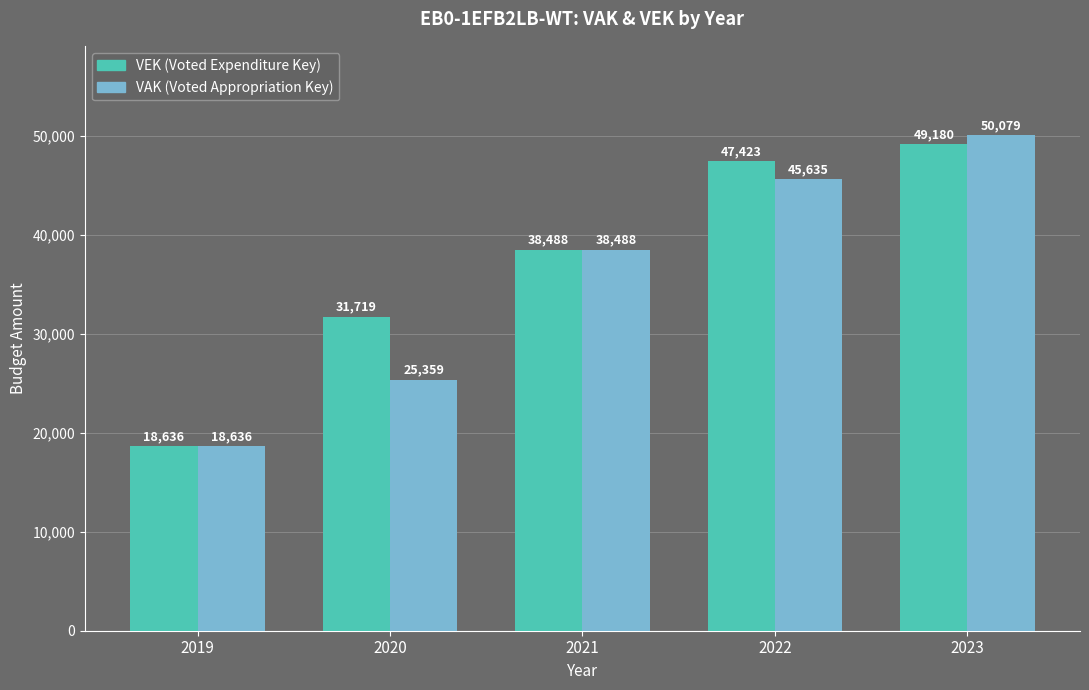

What is the total value across all series at 2021?

76976